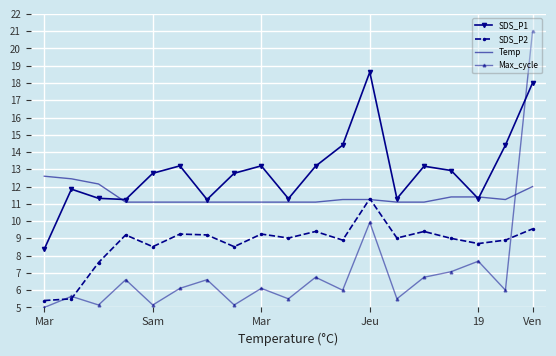

What is the maximum value for SDS_P2?

11.3